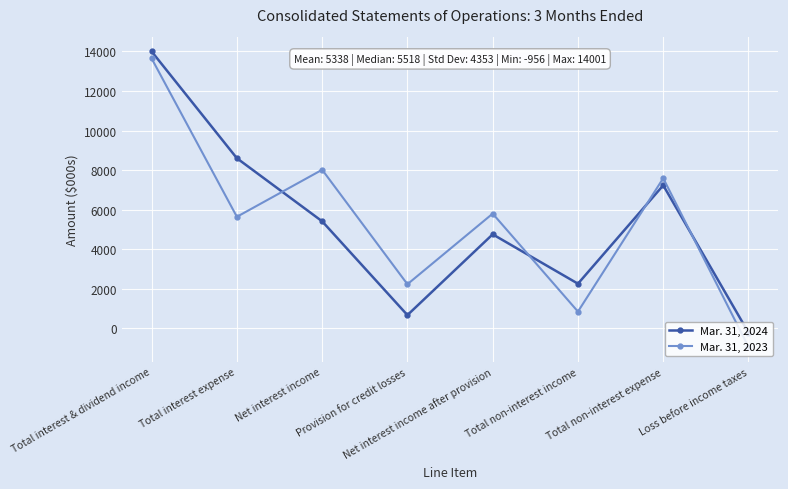

Which series ends up on top after the final intersection of Mar. 31, 2023 and Mar. 31, 2024?

Mar. 31, 2024